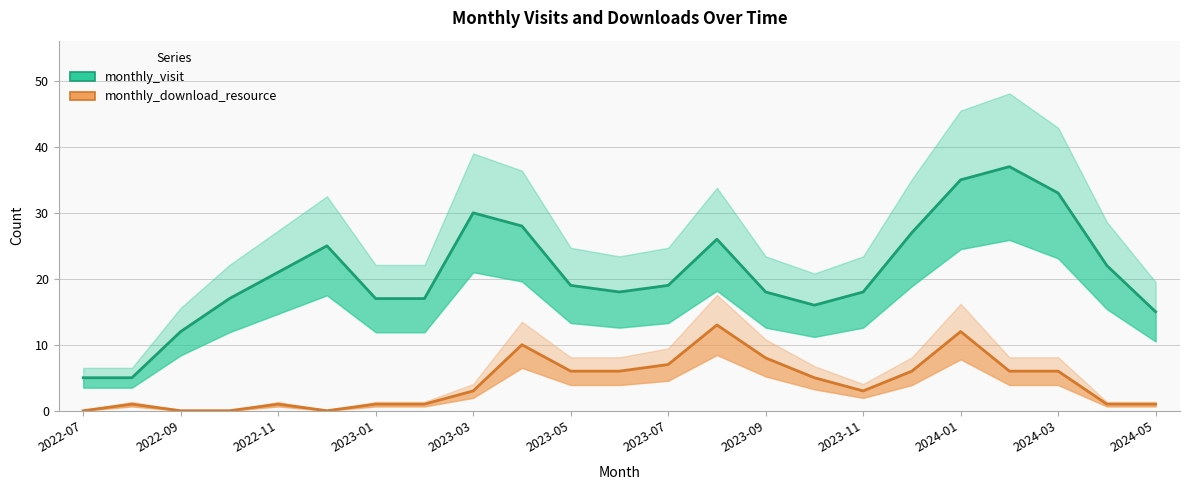

Which series has the largest total across all categories?

monthly_visit